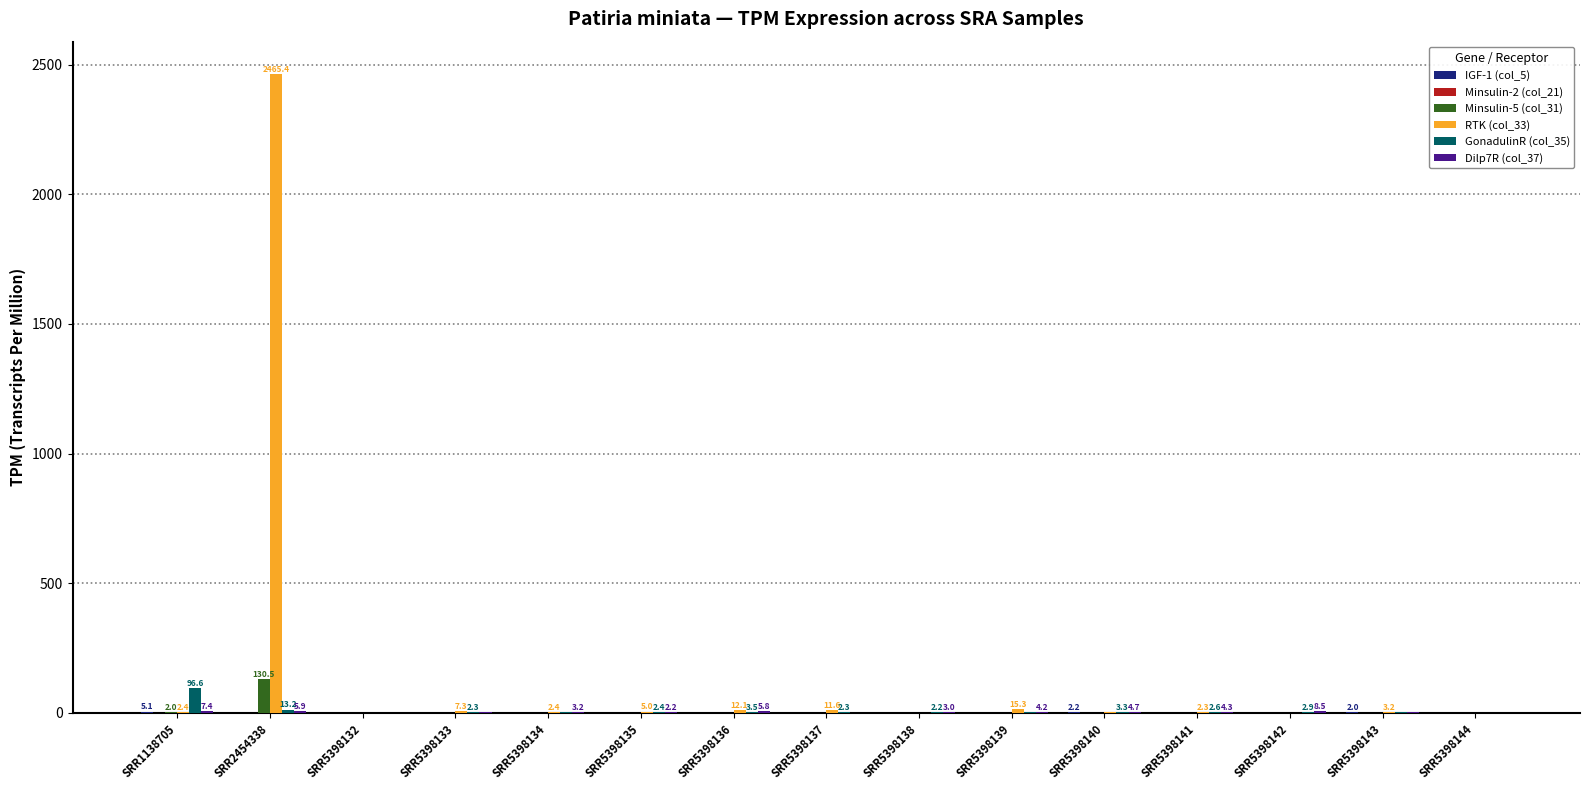

What is the sum of all GonadulinR (col_35) values?

139.1